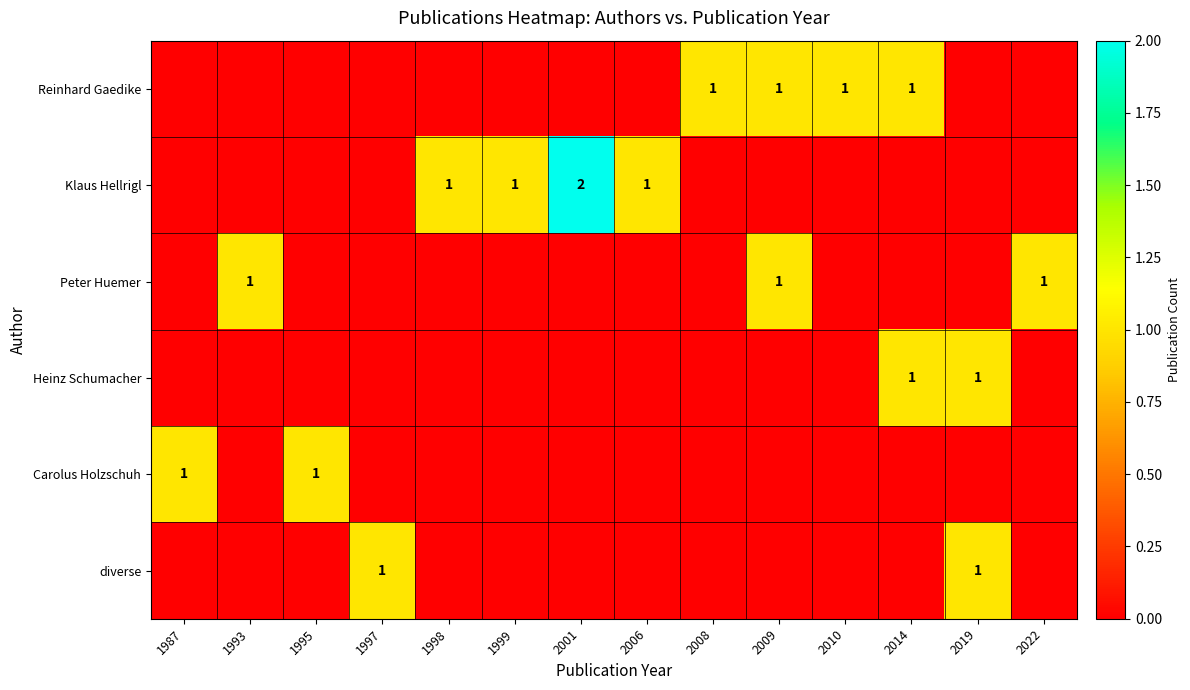

The Klaus Hellrigl series shows 1 at 1999. True or false?

True